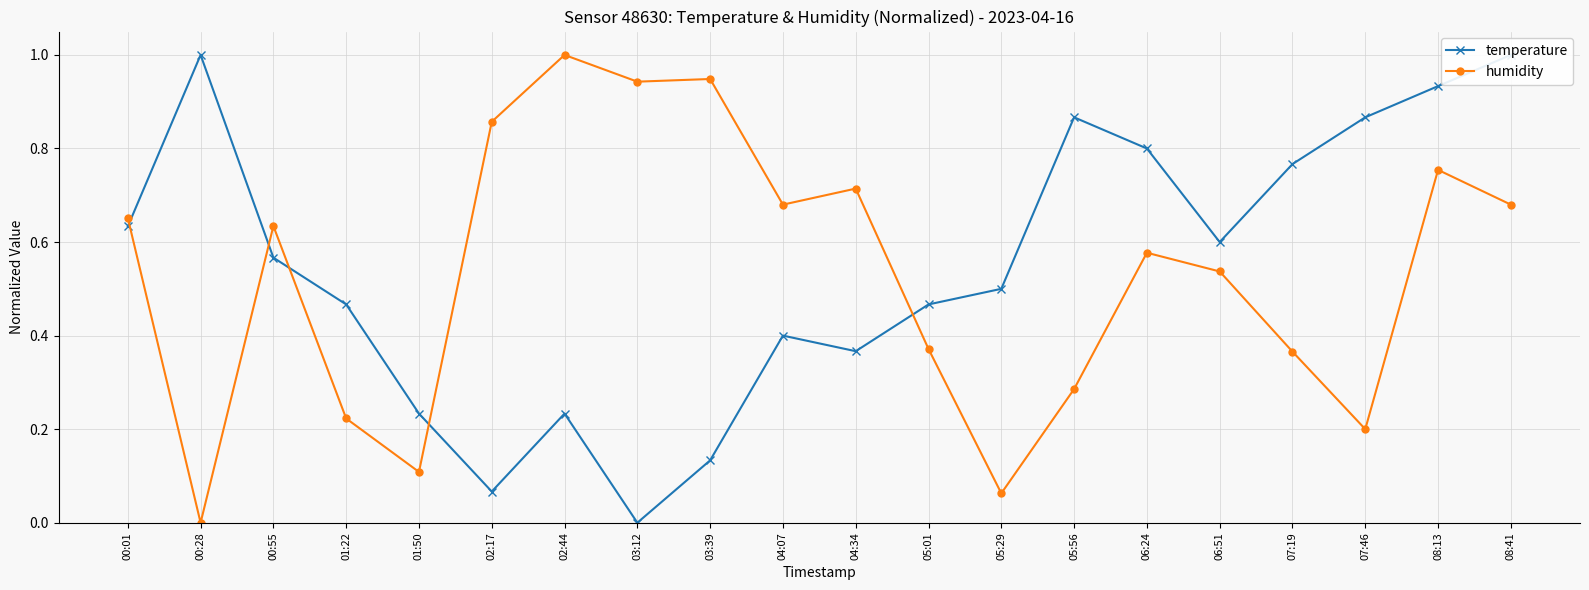

How many categories are shown in the chart?

20